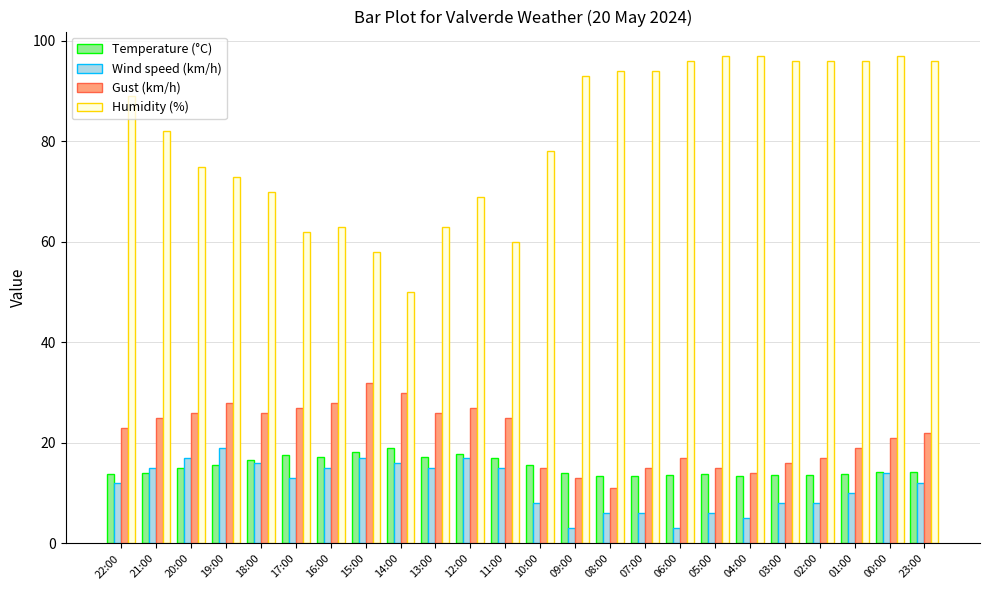

What is the approximate value of Wind speed (km/h) at 20:00?

17.0